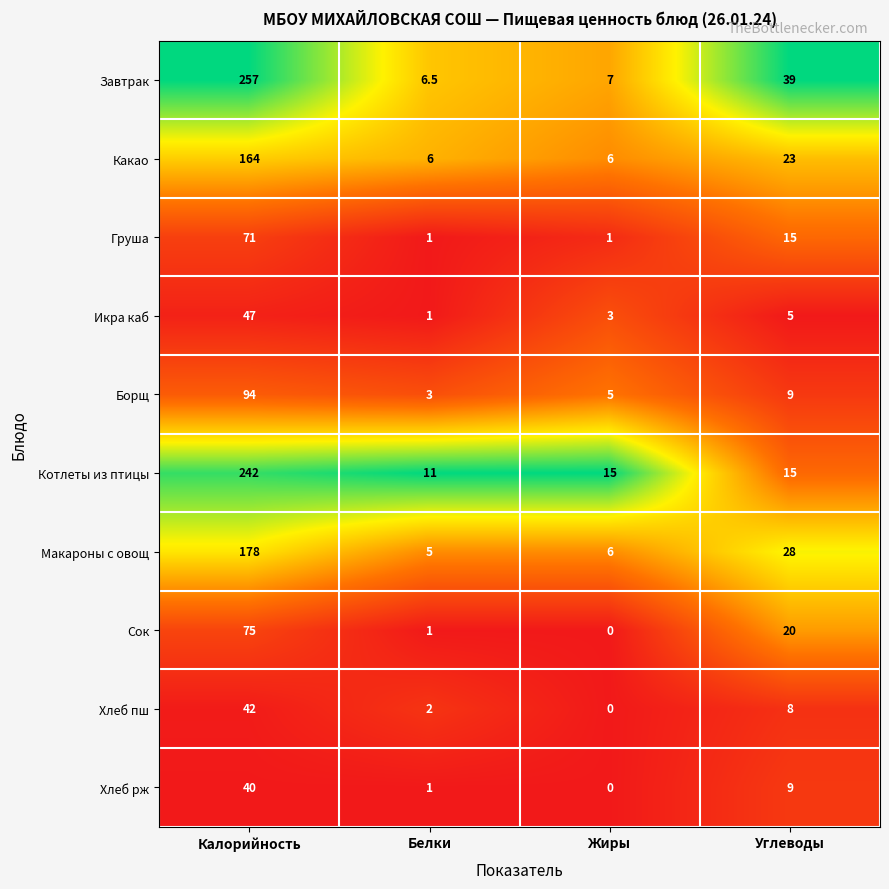

What is the total value across all series at Углеводы?

171.0